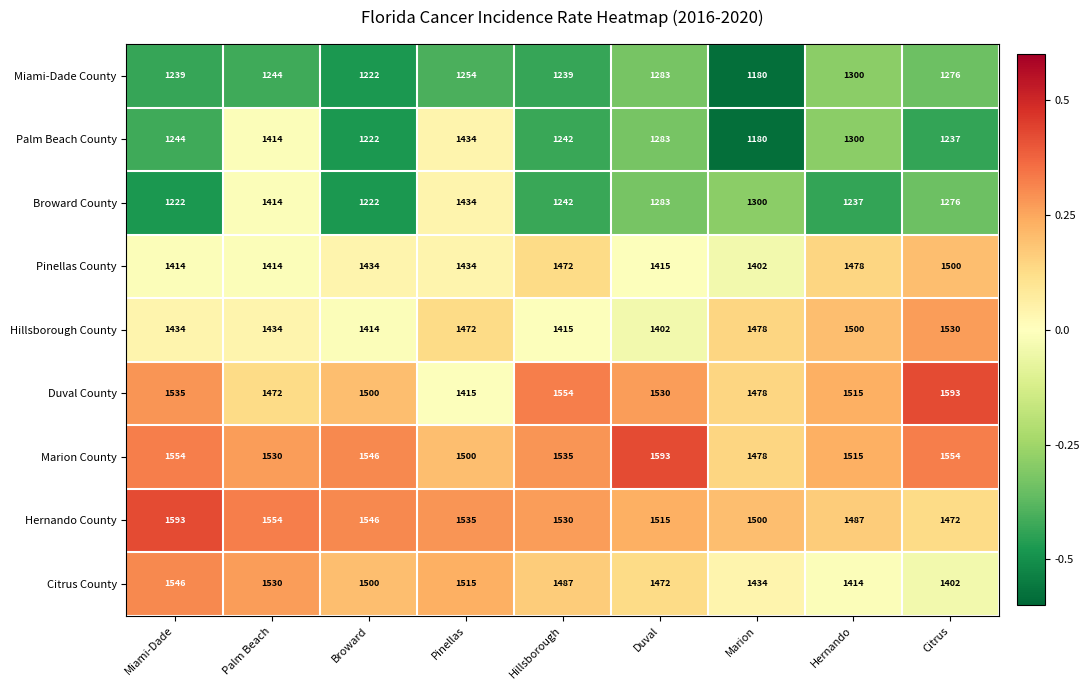

List the labels in order of Hernando County value, largest first.

Miami-Dade, Palm Beach, Broward, Pinellas, Hillsborough, Duval, Marion, Hernando, Citrus